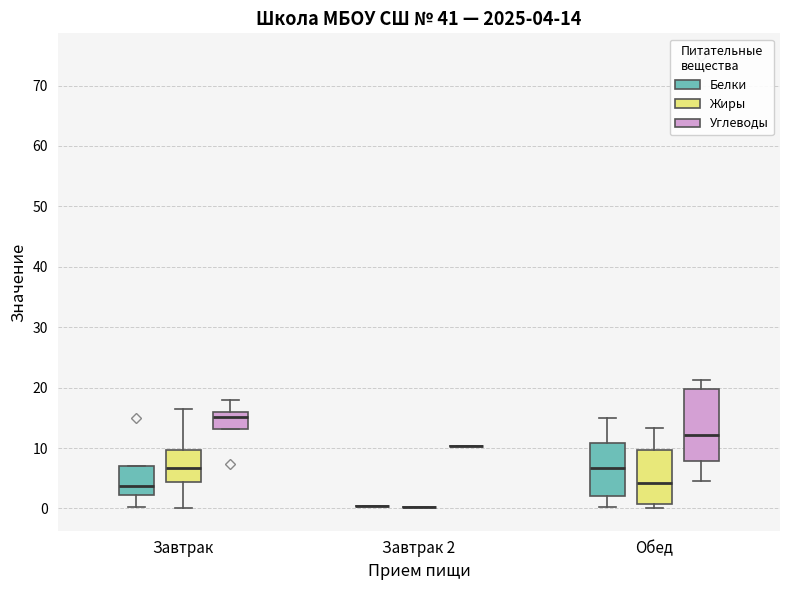

Comparing the boxes themselves (not the whiskers), which one is the tallest?

Обед (Углеводы)